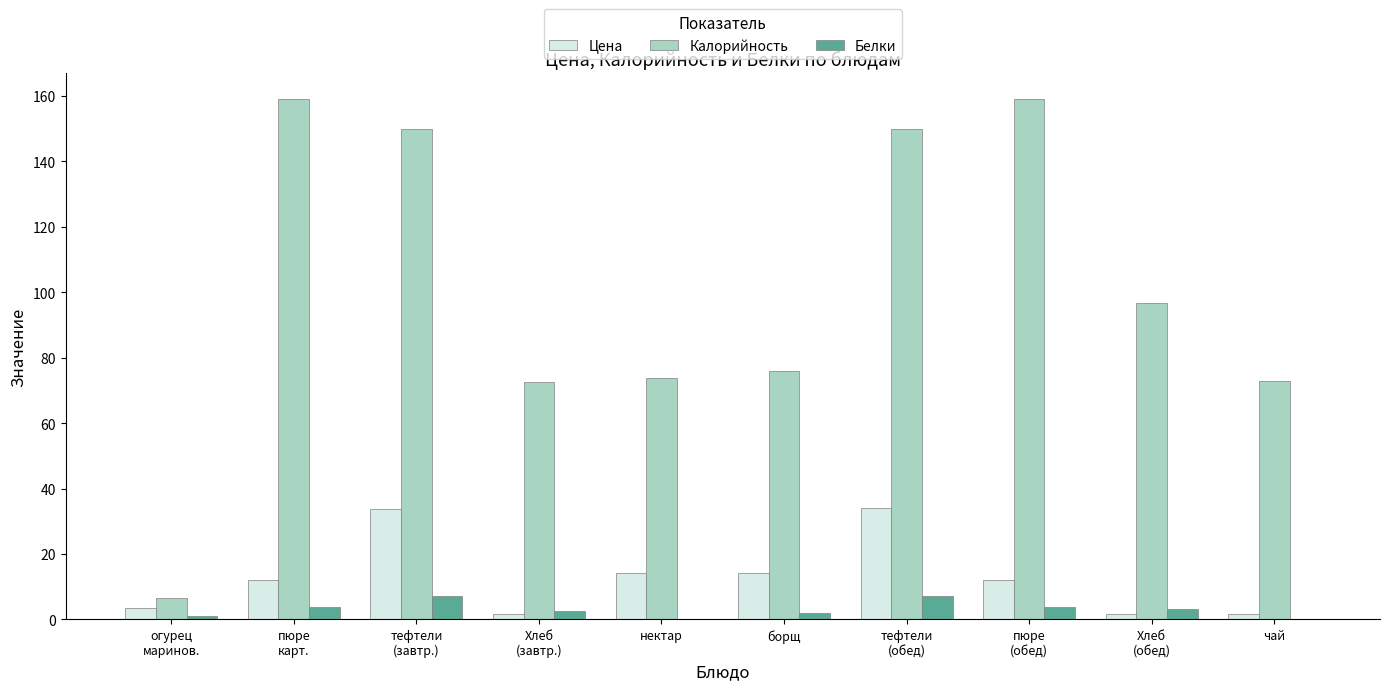

What is the greatest value displayed?

159.0